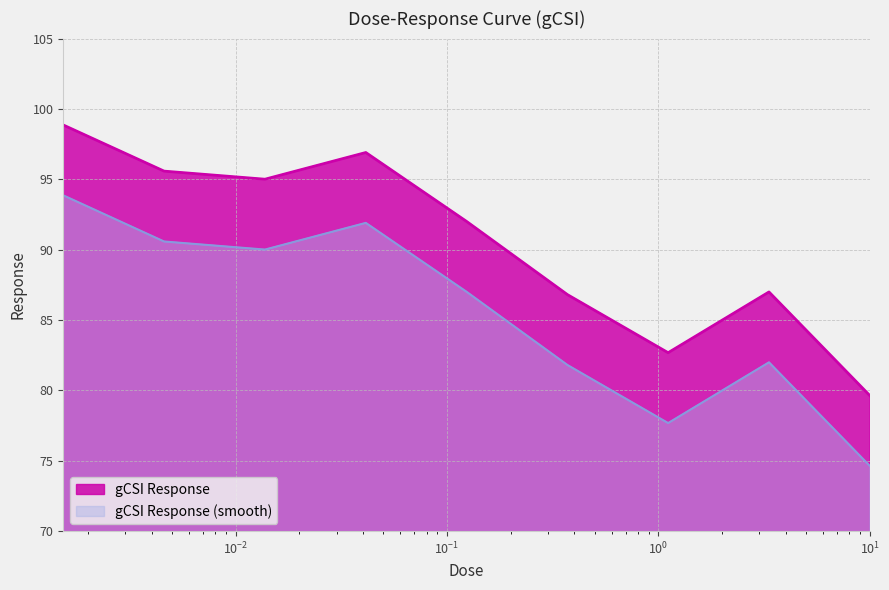

Where is the first local minimum?

0.01375